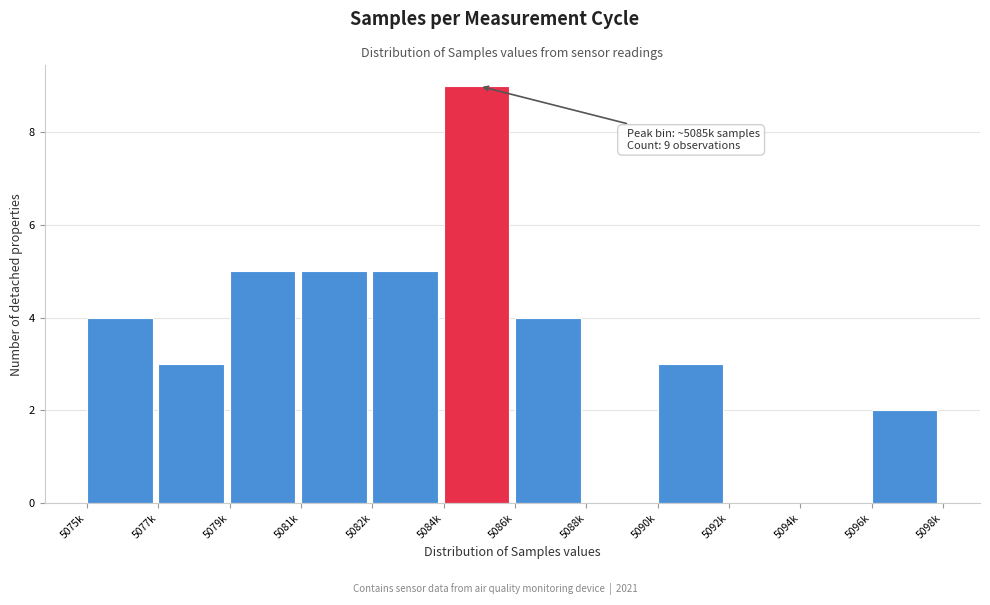

Reading left to right, what are all the values shown in this chart?

5075k=4	5077k=3	5079k=5	5081k=5	5082k=5	5084k=9	5086k=4	5088k=0	5090k=3	5092k=0	5094k=0	5096k=2